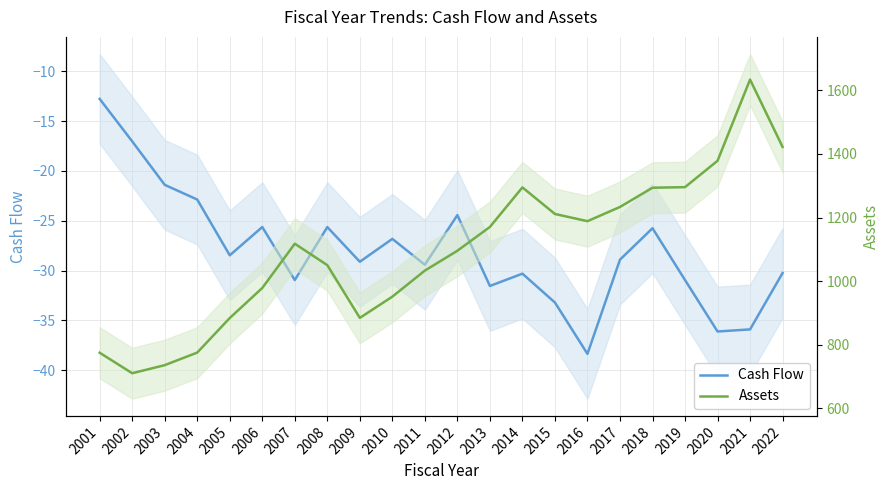

What is the maximum value shown in the chart?

1633.7